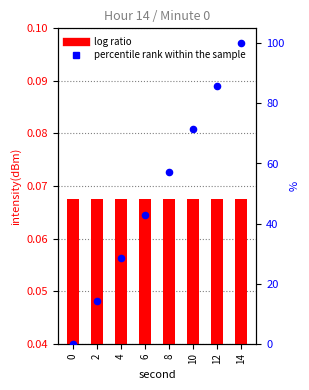

Which series contains the highest Y value?

percentile rank within the sample